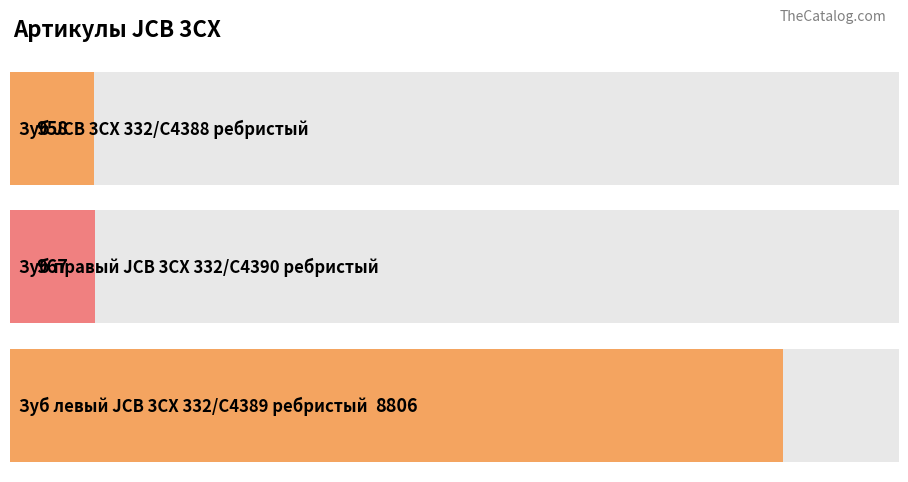

Between Зуб левый JCB 3CX 332/C4389 ребристый and Зуб правый JCB 3CX 332/C4390 ребристый, which is larger?

Зуб левый JCB 3CX 332/C4389 ребристый